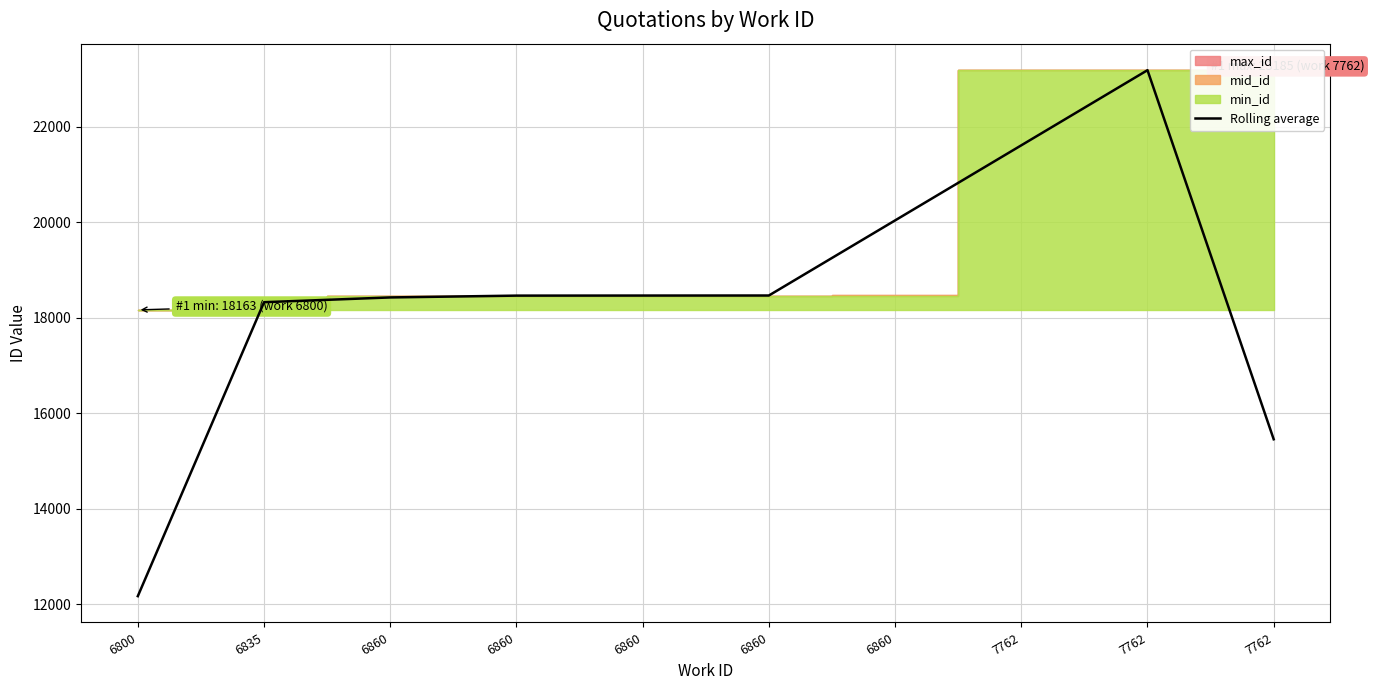

How many lines are shown in the chart?

1